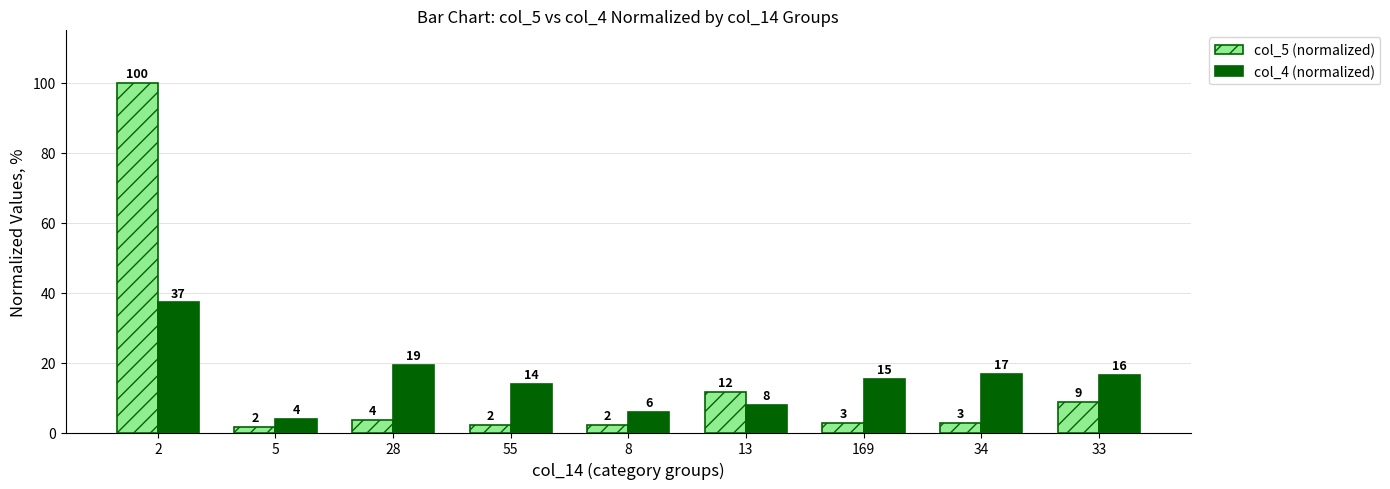

Which series has the largest range (max minus min)?

col_5 (normalized)